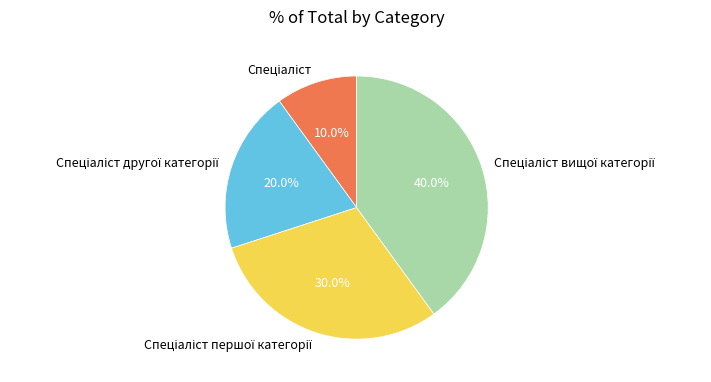

Does any single category account for the majority?

No